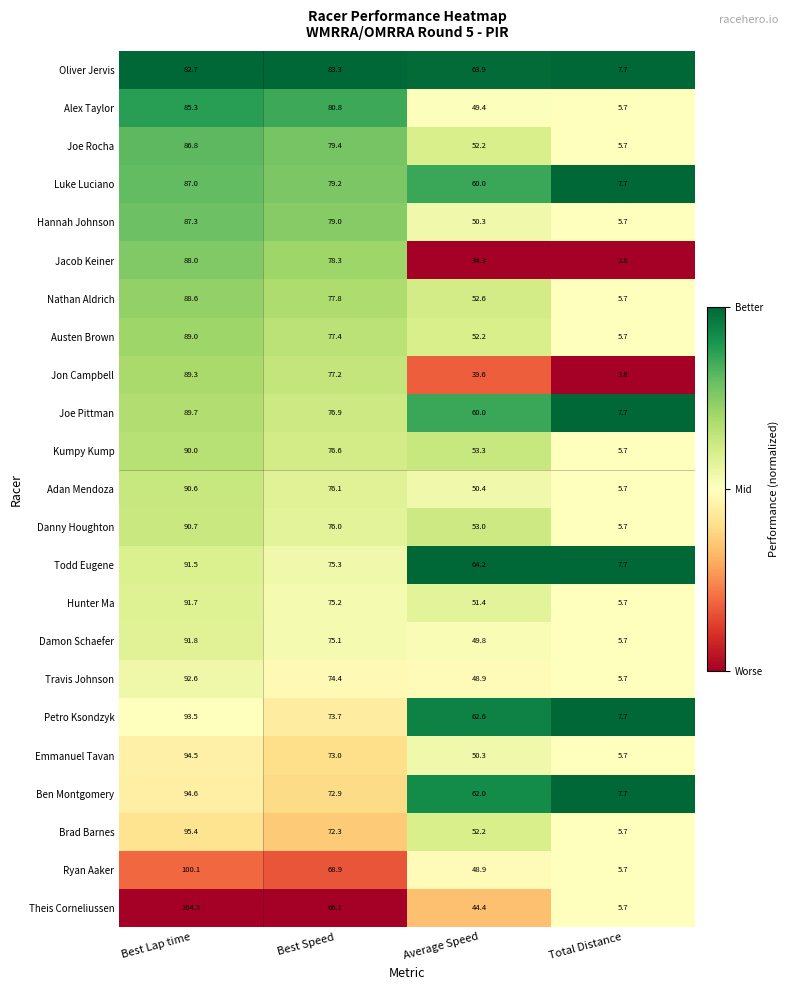

Rank the series by their maximum value, from highest to lowest.

Theis Corneliussen, Ryan Aaker, Brad Barnes, Ben Montgomery, Emmanuel Tavan, Petro Ksondzyk, Travis Johnson, Damon Schaefer, Hunter Ma, Todd Eugene, Danny Houghton, Adan Mendoza, Kumpy Kump, Joe Pittman, Jon Campbell, Austen Brown, Nathan Aldrich, Jacob Keiner, Hannah Johnson, Luke Luciano, Joe Rocha, Alex Taylor, Oliver Jervis